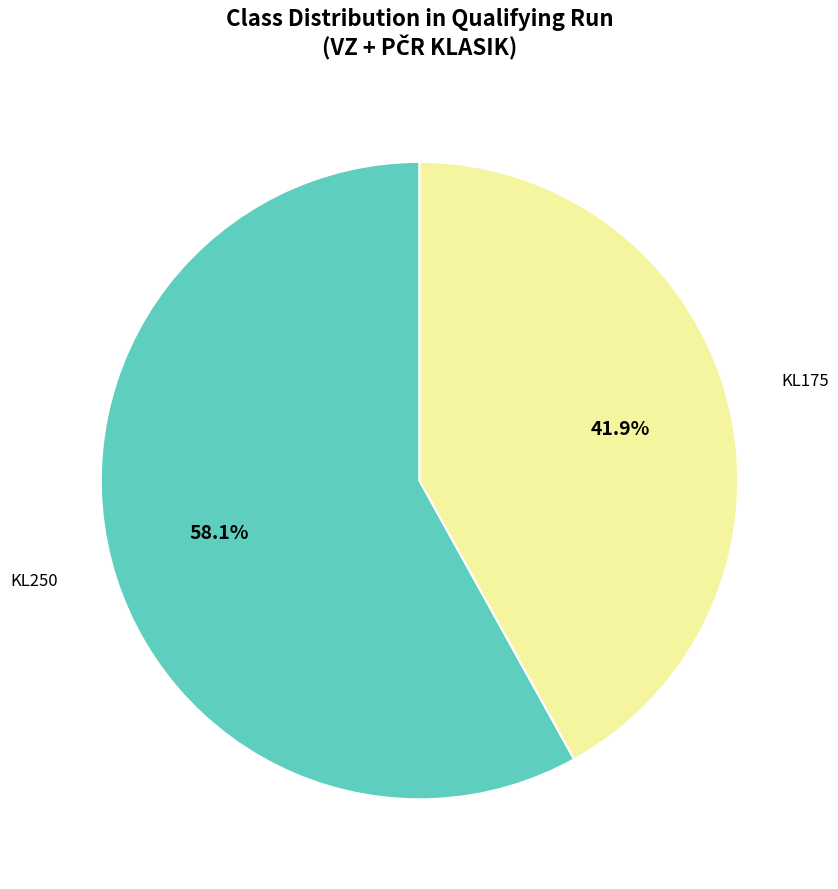

How many segments does this pie chart have?

2